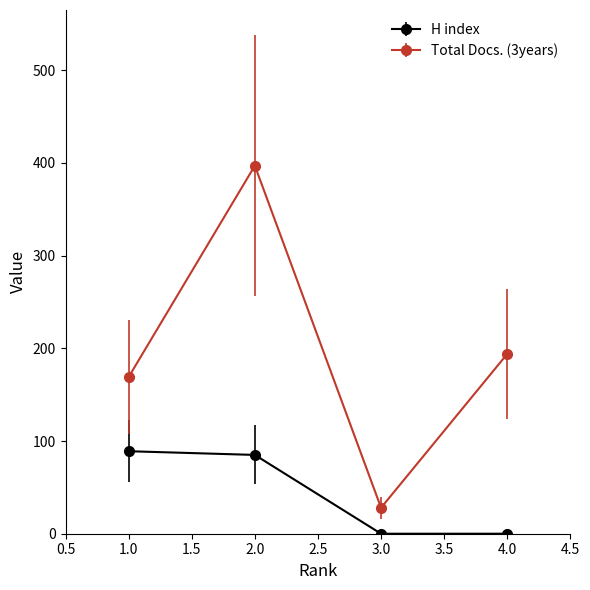

The value of H index at 2.0 is 50. True or false?

False